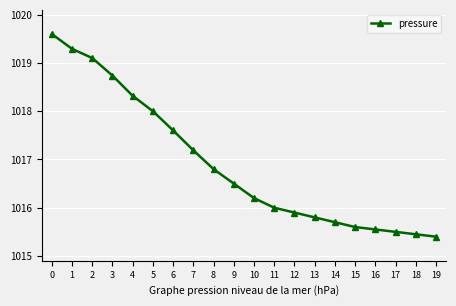

Approximately how many times larger is the value at 13 compared to 16?

1.0